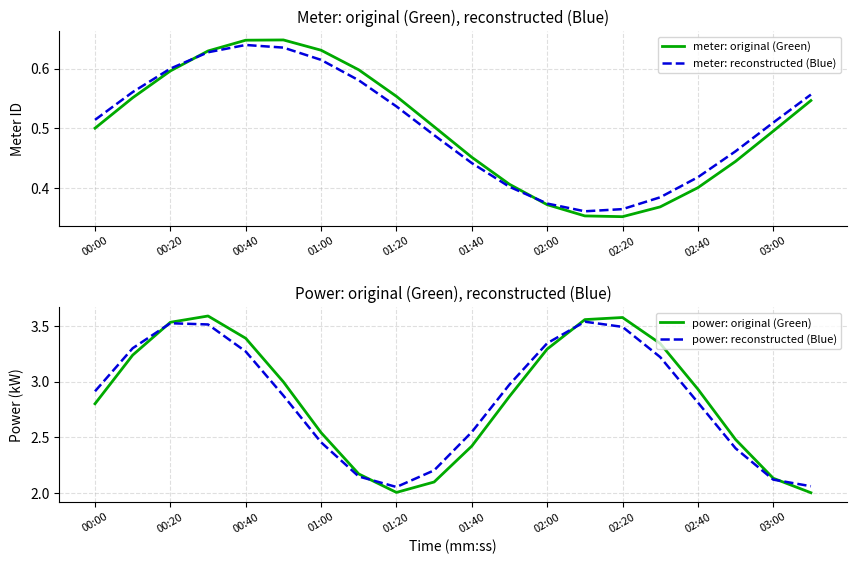

What is the difference between the maximum and second lowest values in the power: reconstructed (Blue) series?

1.5